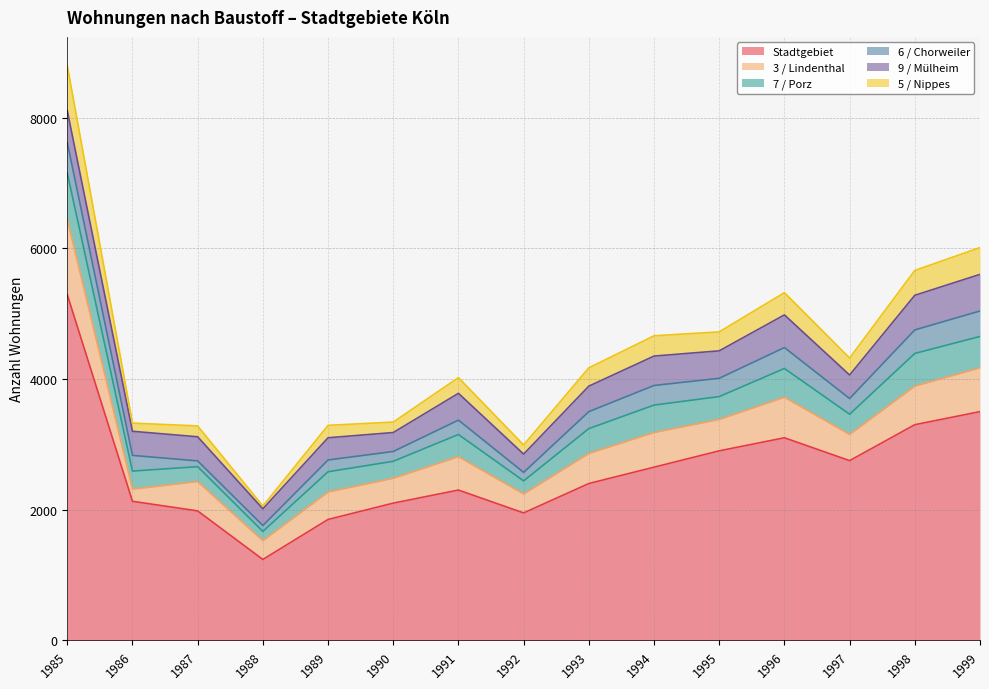

Which series has the largest total across all categories?

Stadtgebiet